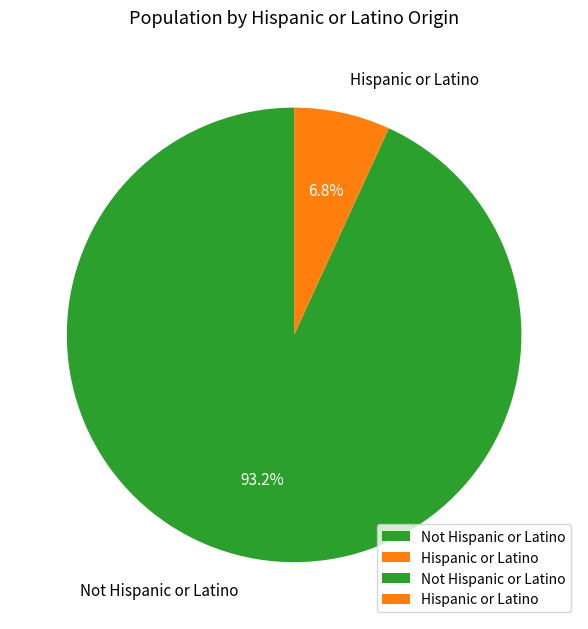

Between Not Hispanic or Latino and Hispanic or Latino, which is larger?

Not Hispanic or Latino